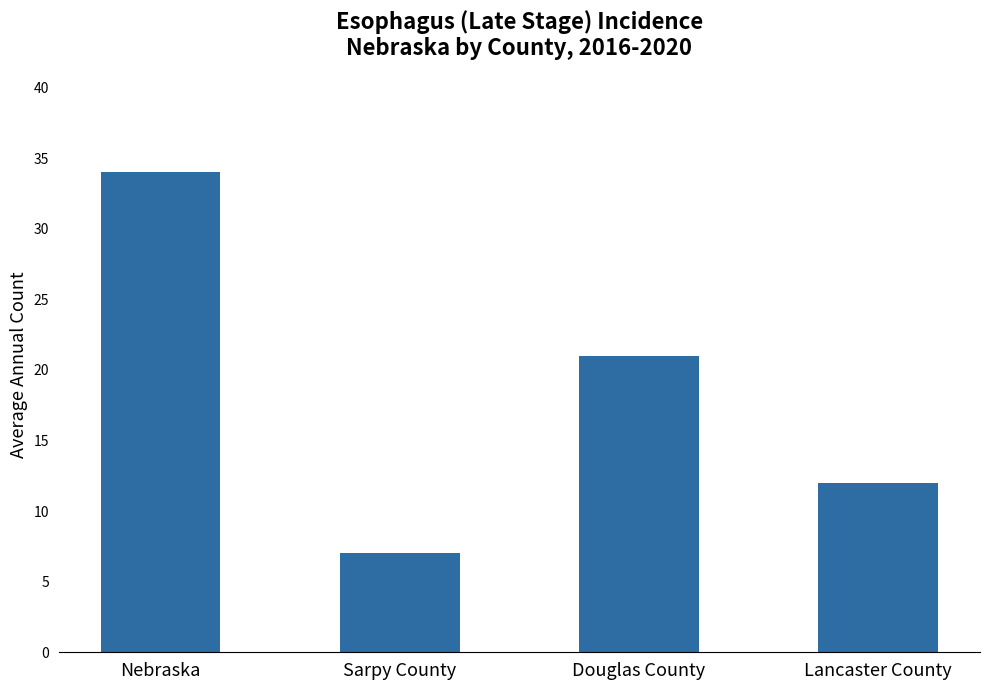

Approximately how many times larger is the value at Sarpy County compared to Douglas County?

0.3